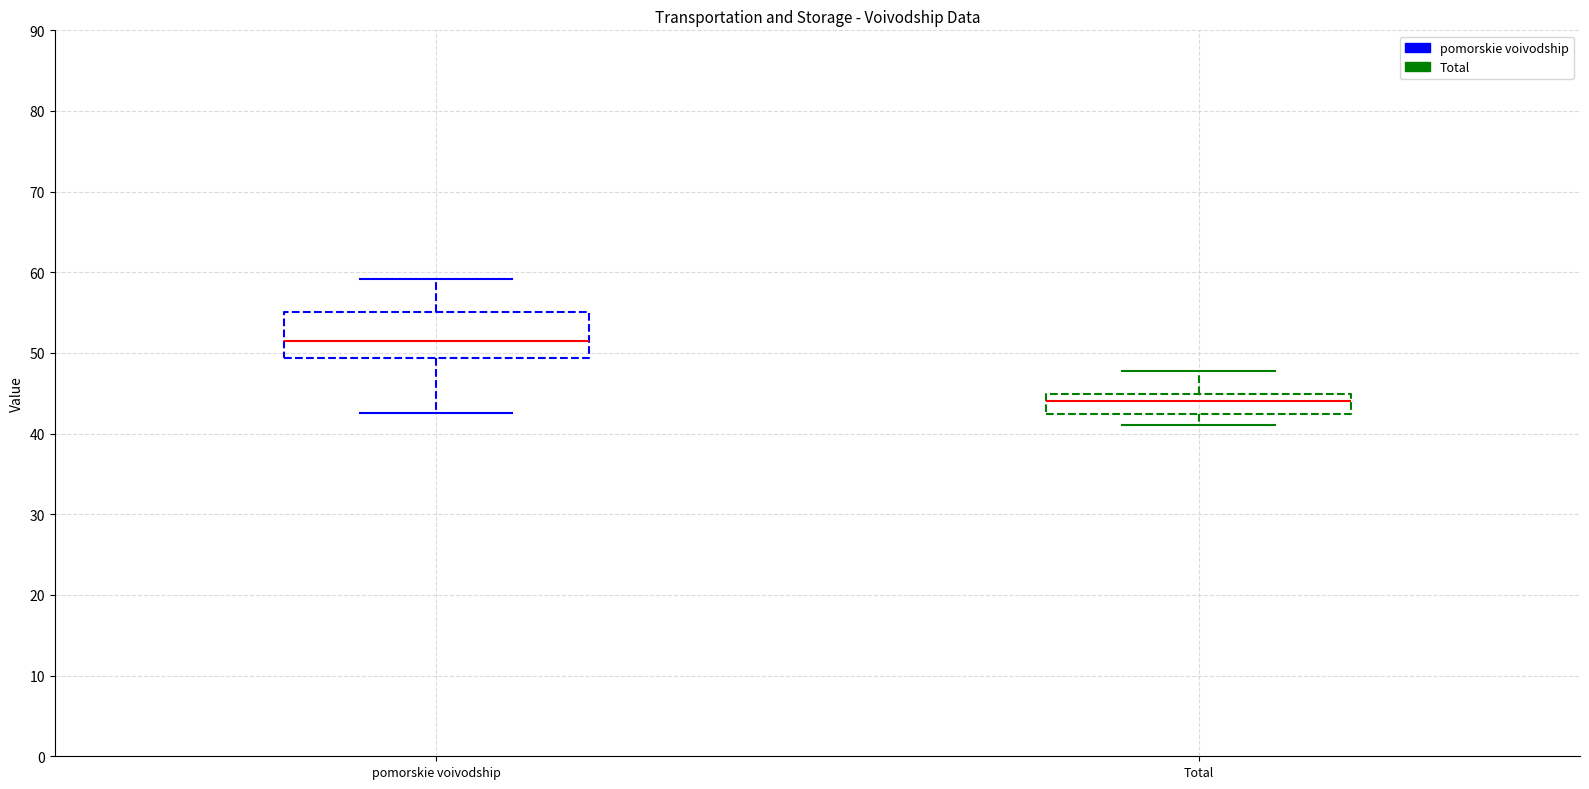

Reading left to right, read every box against the y-axis: the position of its median line, the range the box covers, and the ends of its whiskers. The values are not printed on the chart, so give them approximately, as read against the axis.

pomorskie voivodship: median 52, box 49 to 55, whiskers 43 to 59
Total: median 44, box 42 to 45, whiskers 41 to 48